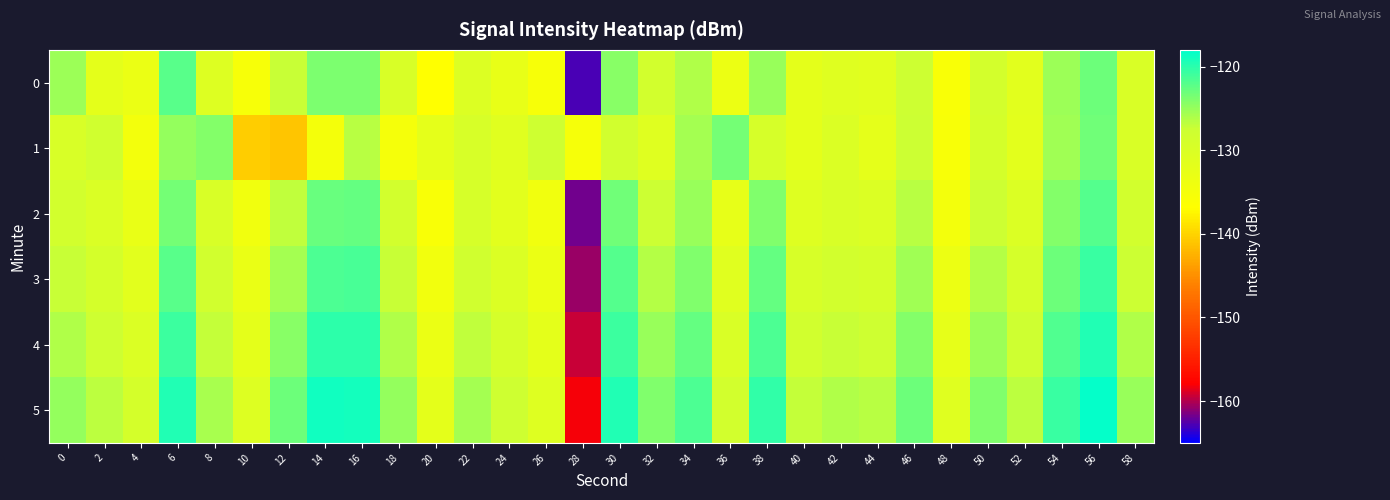

At which category is the sum across all series the highest?

56